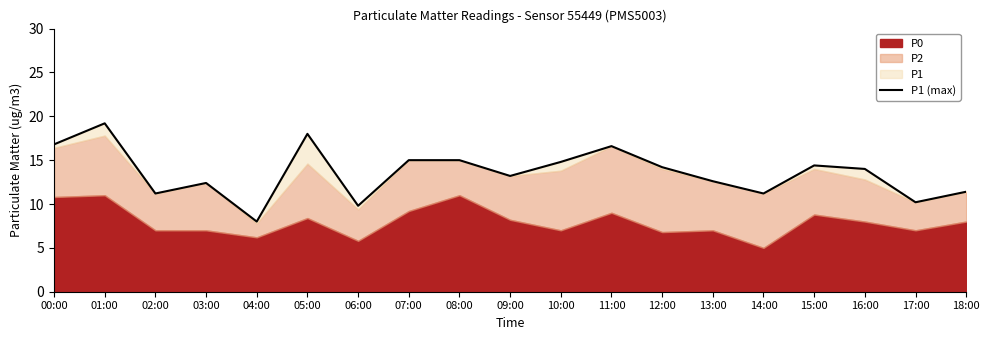

List the labels in order of value, largest first.

01:00, 05:00, 00:00, 11:00, 07:00, 08:00, 10:00, 15:00, 12:00, 16:00, 09:00, 13:00, 03:00, 18:00, 02:00, 14:00, 17:00, 06:00, 04:00